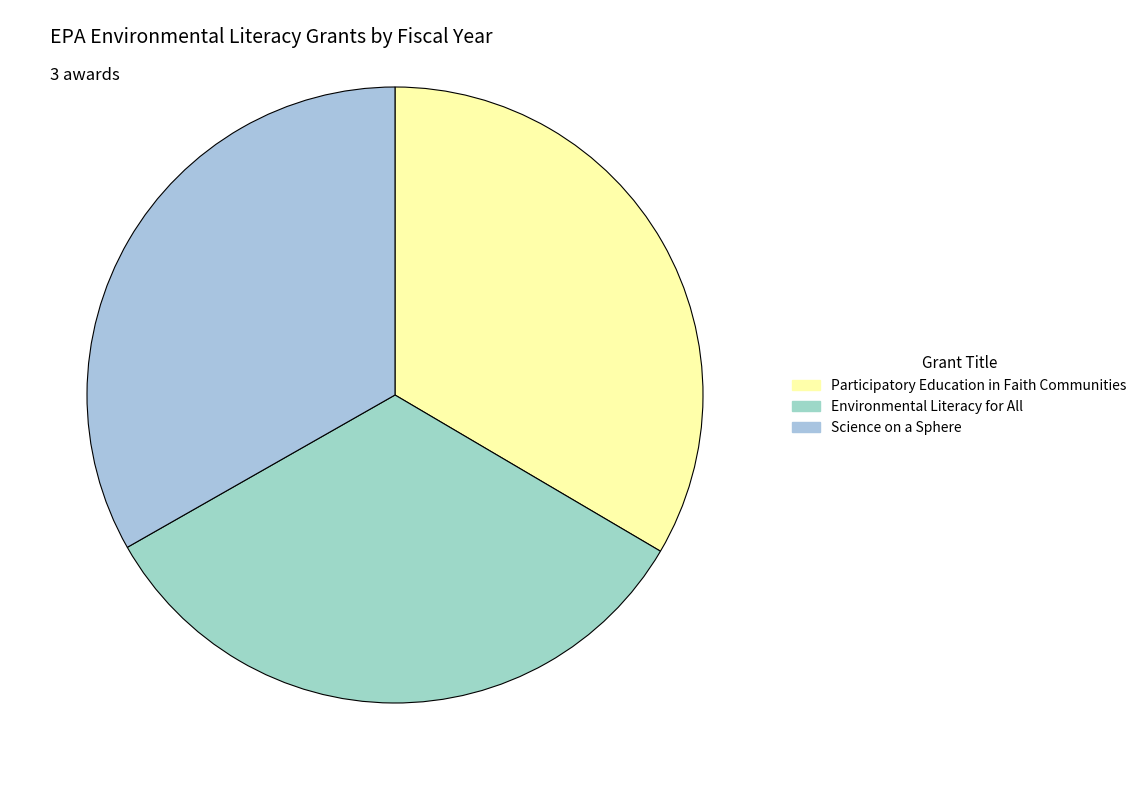

How many slices are in this pie chart?

3